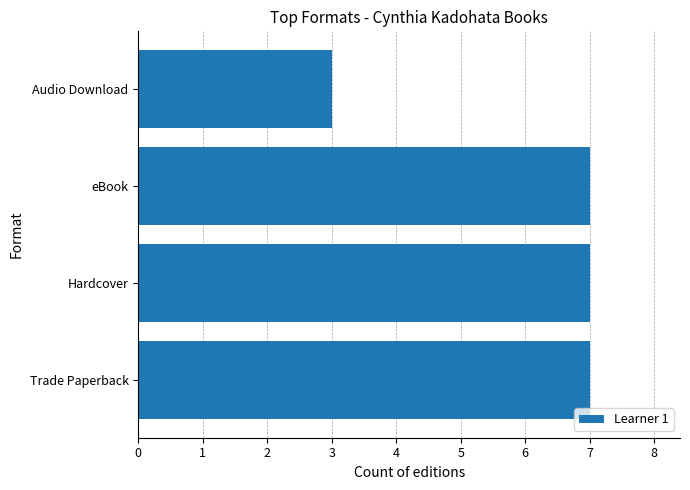

Reading top to bottom, transcribe all the data shown in this chart.

3	7	7	7